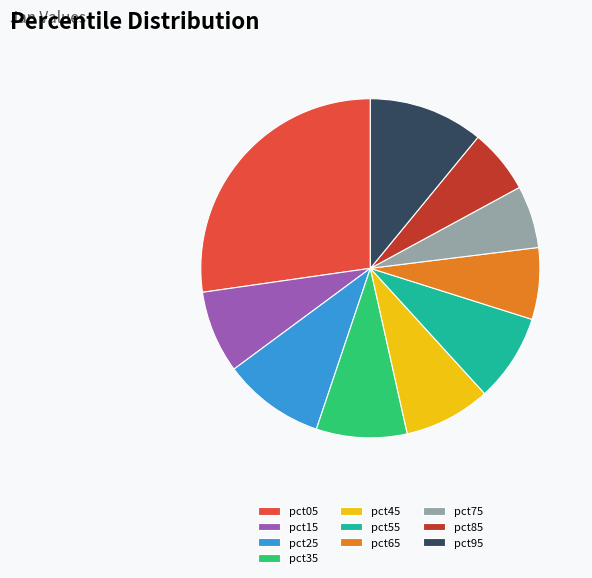

How many segments does this pie chart have?

10